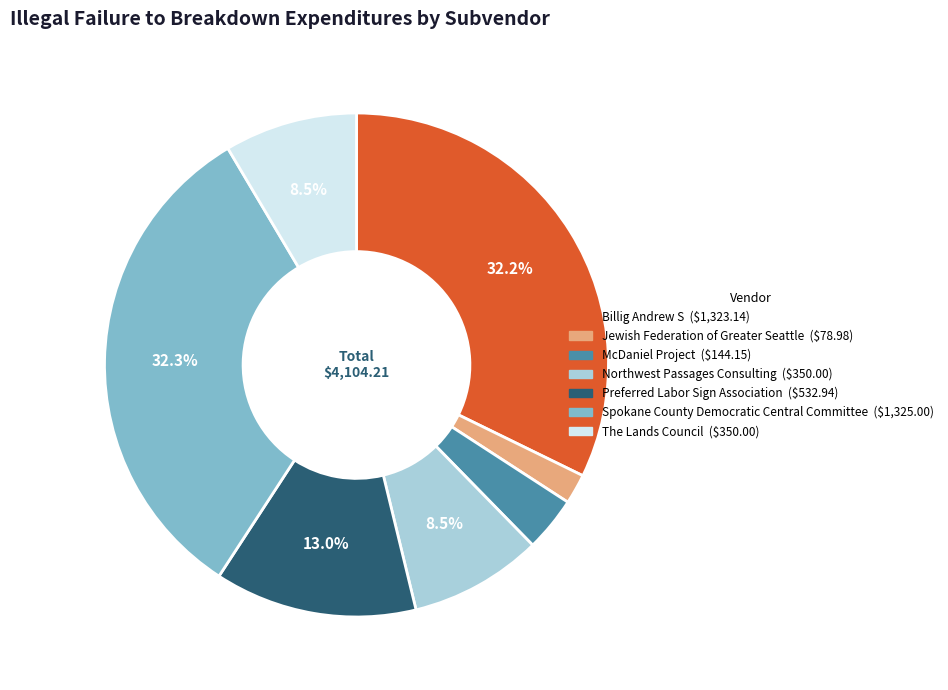

Is there any slice that represents more than half of the pie?

No